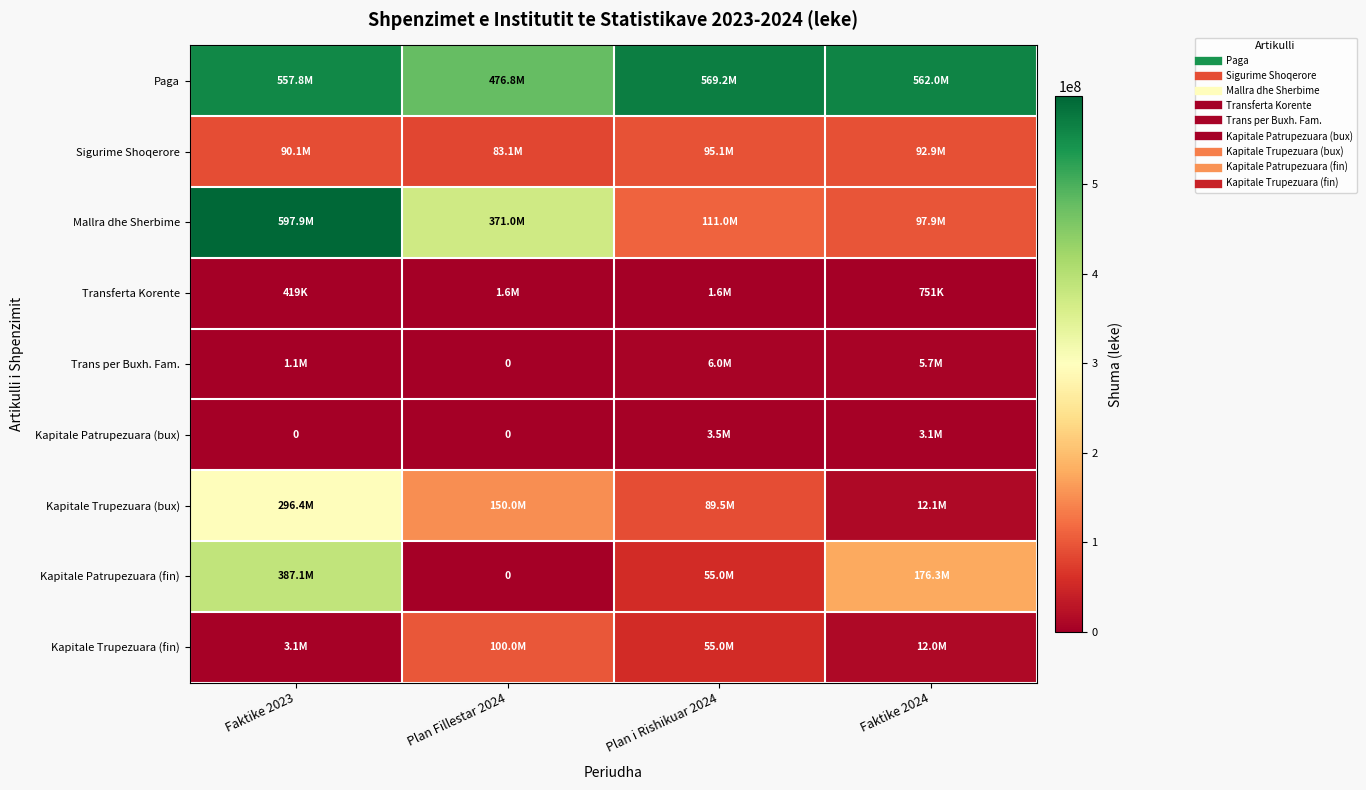

True or false: Transferta Korente has a value of 338023.1 at Faktike 2024.

False